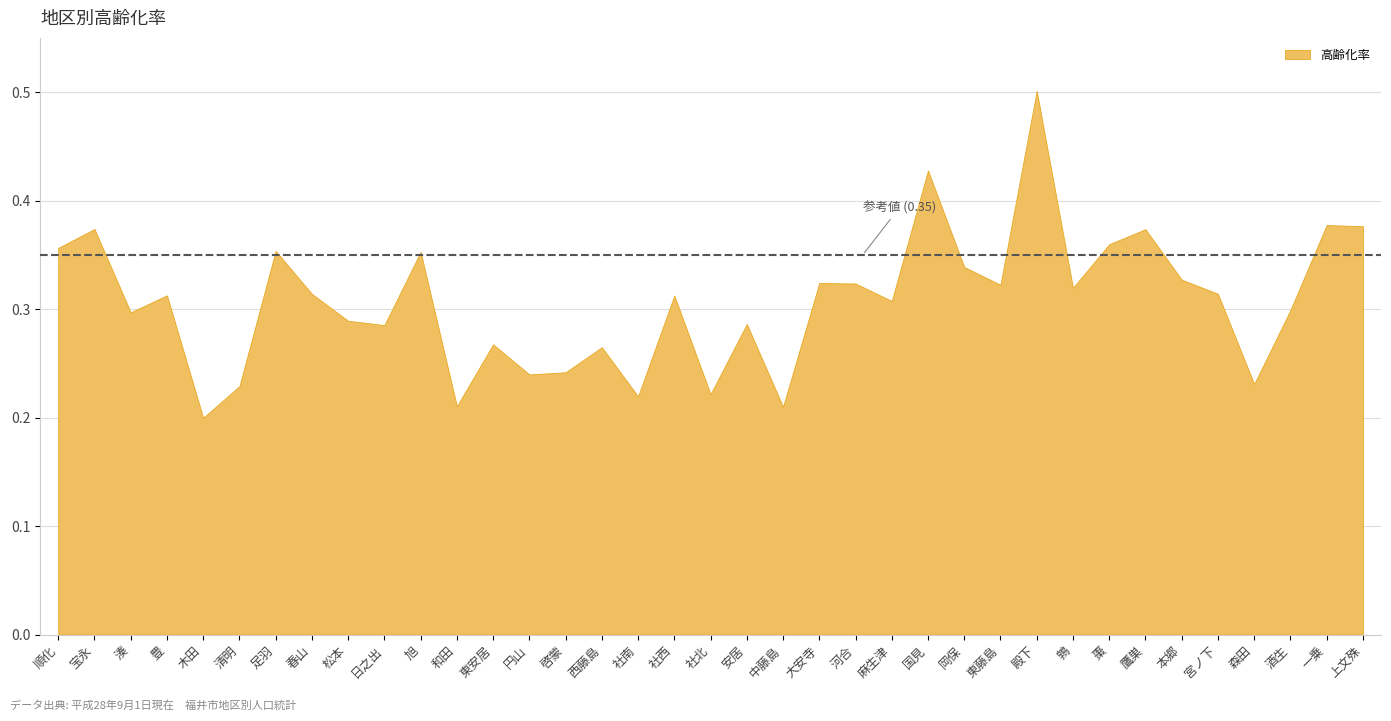

Rank the categories by value from highest to lowest.

殿下, 国見, 一乗, 上文殊, 宝永, 鷹巣, 棗, 順化, 足羽, 旭, 岡保, 本郷, 大安寺, 河合, 東藤島, 鶉, 宮ノ下, 春山, 豊, 社西, 麻生津, 酒生, 湊, 松本, 安居, 日之出, 東安居, 西藤島, 啓蒙, 円山, 森田, 清明, 社北, 社南, 和田, 中藤島, 木田